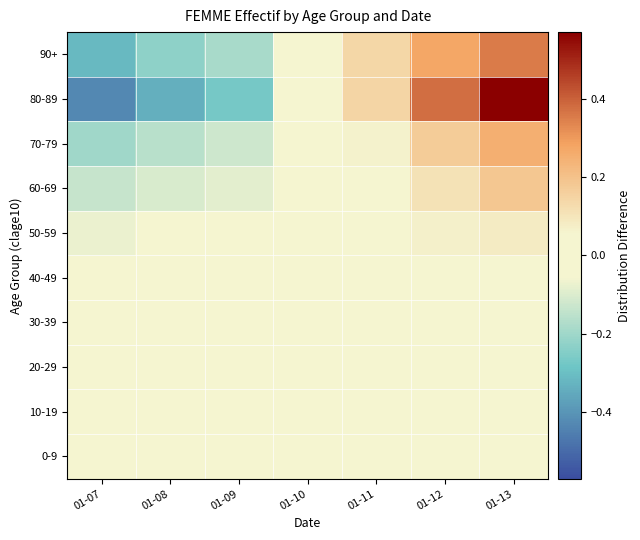

Reading right to left, extract all data points from this chart.

0-9: 01-13=0.0	01-12=0.0	01-11=0.0	01-10=-0.0	01-09=-0.0	01-08=-0.0	01-07=-0.0
10-19: 01-13=0.0	01-12=0.0	01-11=0.0	01-10=-0.0	01-09=-0.0	01-08=-0.0	01-07=-0.0
20-29: 01-13=0.0	01-12=0.0	01-11=0.0	01-10=0.0	01-09=0.0	01-08=0.0	01-07=0.0
30-39: 01-13=0.0	01-12=0.0	01-11=0.0	01-10=0.0	01-09=0.0	01-08=-0.0	01-07=-0.0
40-49: 01-13=0.0	01-12=0.0	01-11=0.0	01-10=0.0	01-09=-0.0	01-08=-0.0	01-07=-0.0
50-59: 01-13=0.1	01-12=0.1	01-11=0.0	01-10=-0.0	01-09=-0.0	01-08=-0.0	01-07=-0.1
60-69: 01-13=0.2	01-12=0.1	01-11=0.0	01-10=-0.0	01-09=-0.1	01-08=-0.1	01-07=-0.1
70-79: 01-13=0.3	01-12=0.2	01-11=0.1	01-10=-0.0	01-09=-0.1	01-08=-0.2	01-07=-0.2
80-89: 01-13=0.6	01-12=0.4	01-11=0.1	01-10=-0.1	01-09=-0.3	01-08=-0.3	01-07=-0.4
90+: 01-13=0.4	01-12=0.3	01-11=0.1	01-10=-0.0	01-09=-0.2	01-08=-0.2	01-07=-0.3